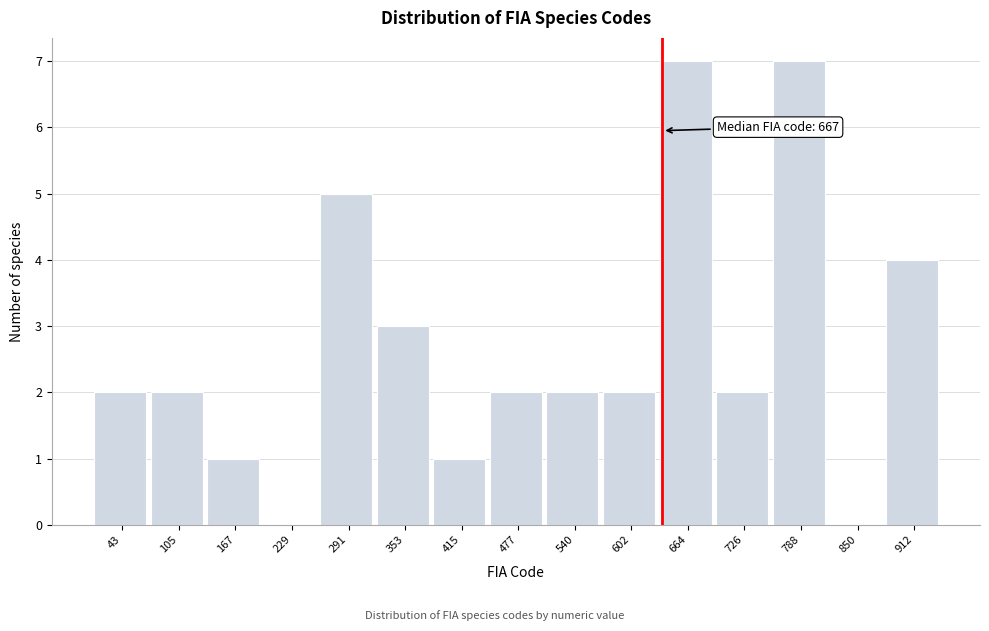

Reading left to right, transcribe all the data shown in this chart.

43=2	105=2	167=1	229=0	291=5	353=3	415=1	477=2	540=2	602=2	664=7	726=2	788=7	850=0	912=4